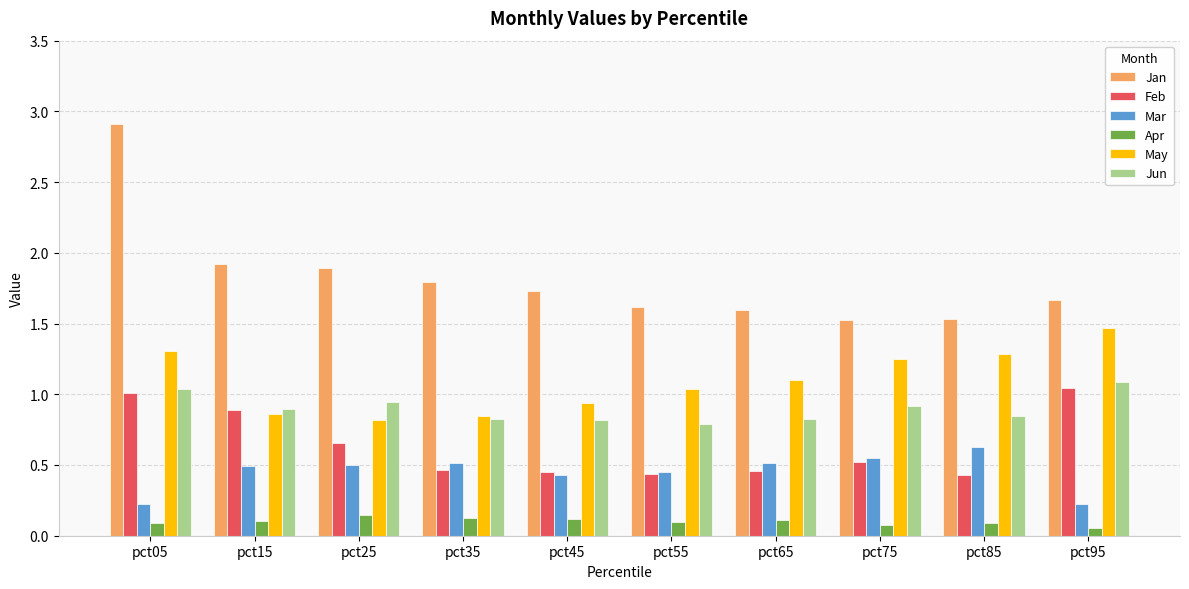

Is the value of Jun at pct85 greater than the value of May at pct45?

No